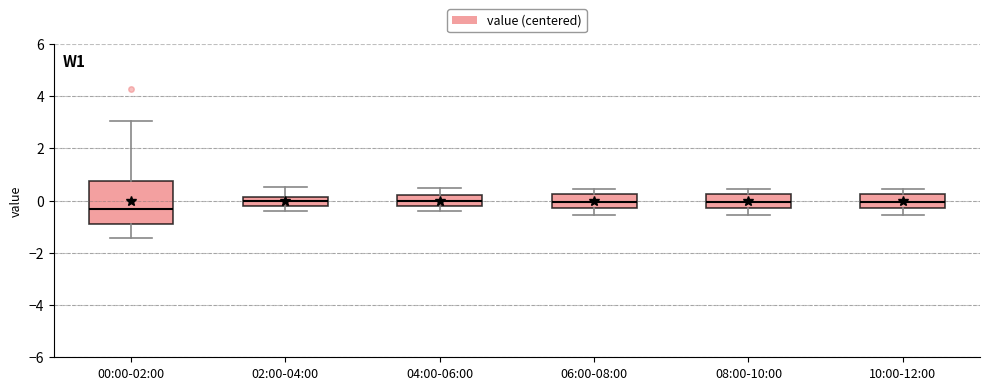

Reading left to right, transcribe this box plot: for each box, give where its median line is, the range the box spans, and where its two whiskers end, as read against the y-axis. The values are not printed on the chart, so give them approximately, as read against the axis.

00:00-02:00: median -0.4, box -1.0 to 0.8, whiskers -1.4 to 3.0
02:00-04:00: median 0.0, box -0.2 to 0.2, whiskers -0.4 to 0.6
04:00-06:00: median 0.0, box -0.2 to 0.2, whiskers -0.4 to 0.4
06:00-08:00: median 0.0, box -0.2 to 0.2, whiskers -0.6 to 0.4
08:00-10:00: median 0.0, box -0.2 to 0.2, whiskers -0.6 to 0.4
10:00-12:00: median 0.0, box -0.2 to 0.2, whiskers -0.6 to 0.4